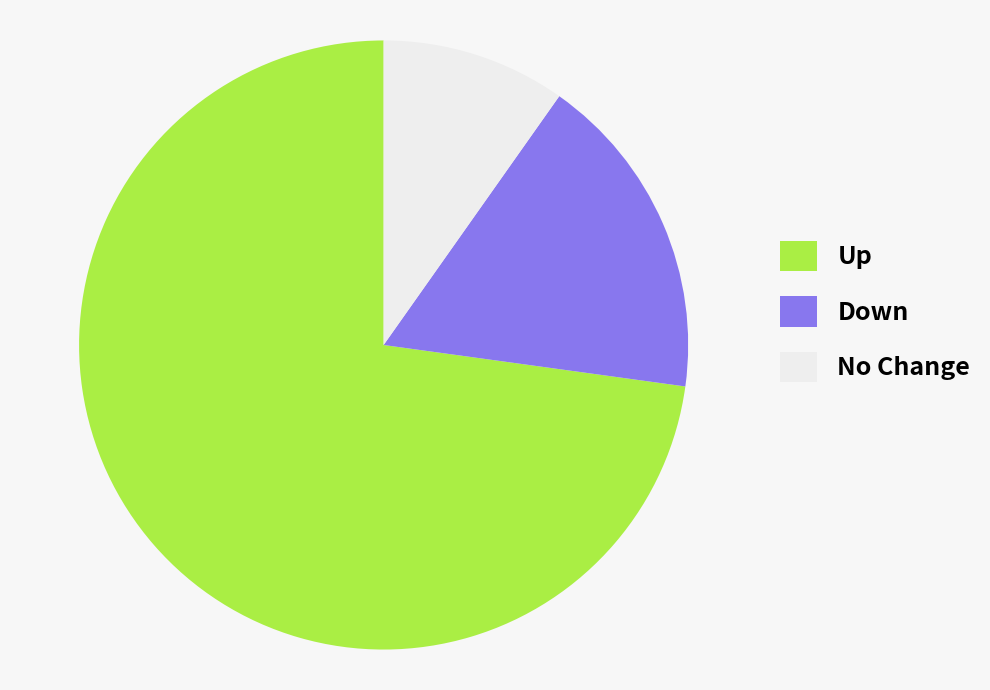

Is there any slice that represents more than half of the pie?

Yes